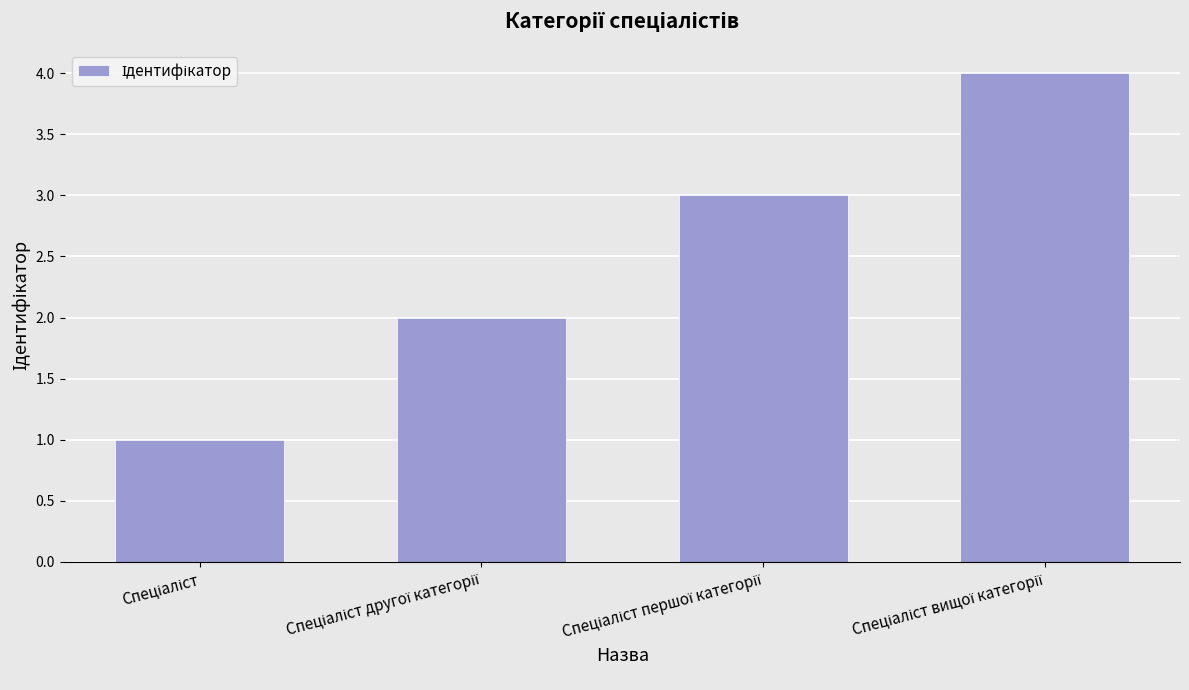

What is the greatest value displayed?

4